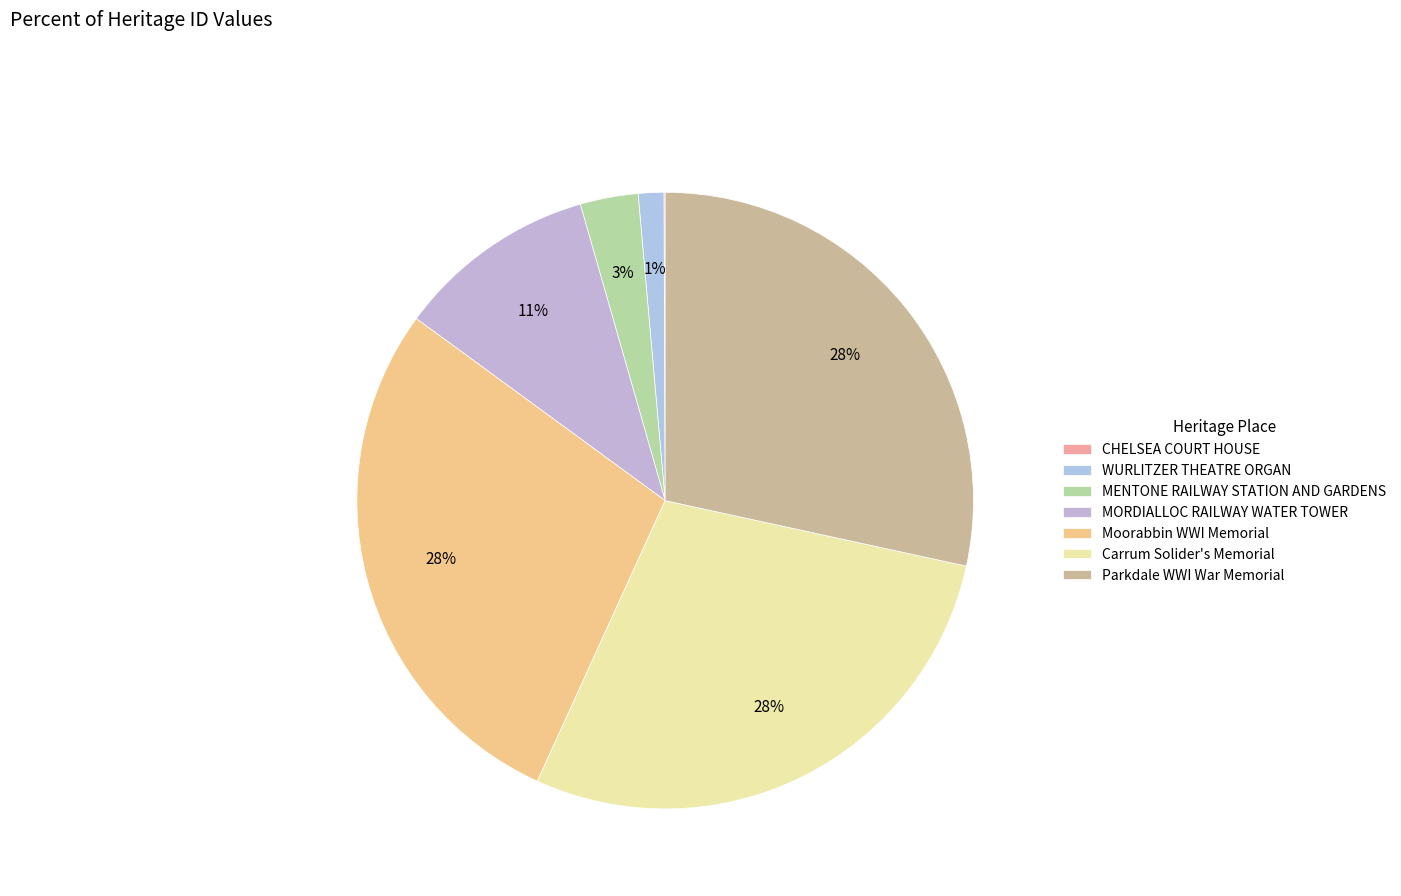

What percentage is the WURLITZER THEATRE ORGAN slice, to the nearest percent?

1%